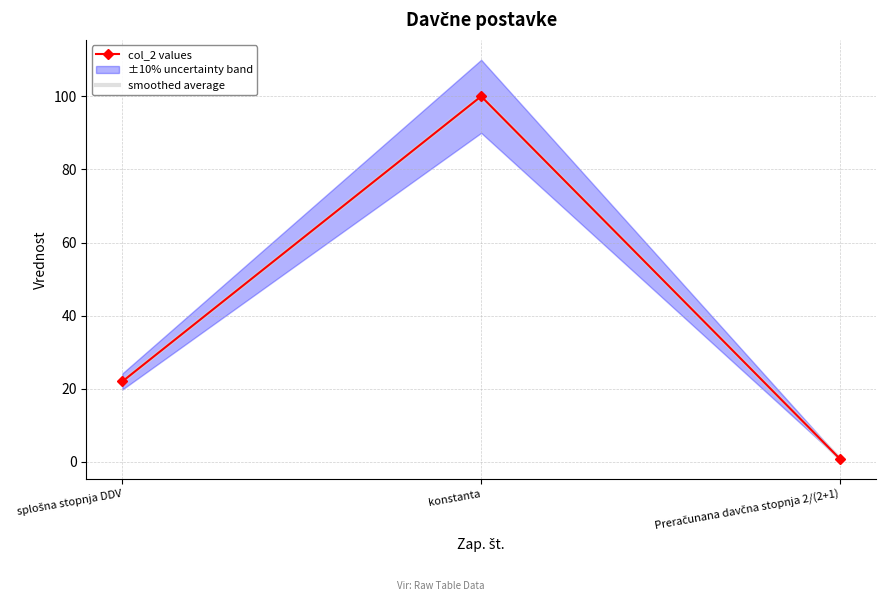

What position from the left is splošna stopnja DDV?

1